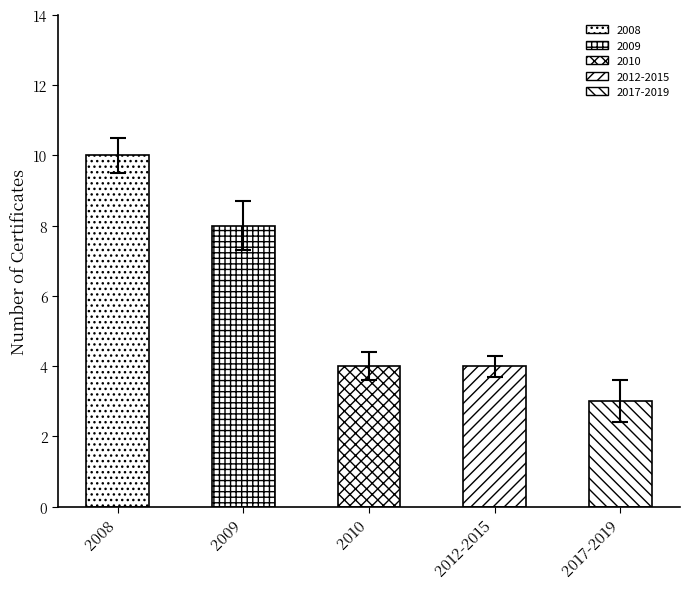

What is the label of the 2nd bar from the right?

2012-2015